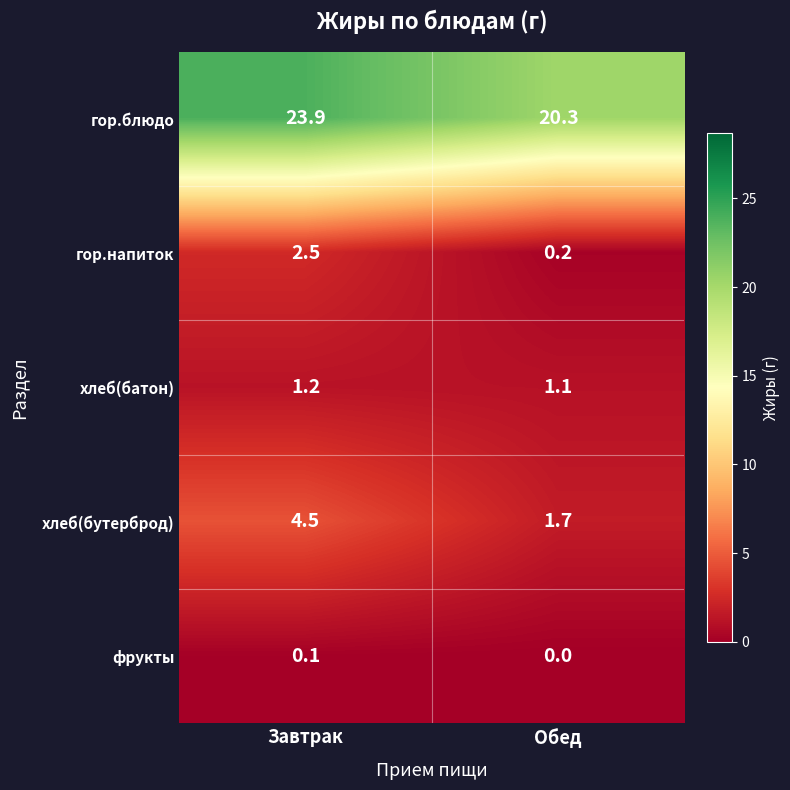

What is the total value across all series at Завтрак?

32.2